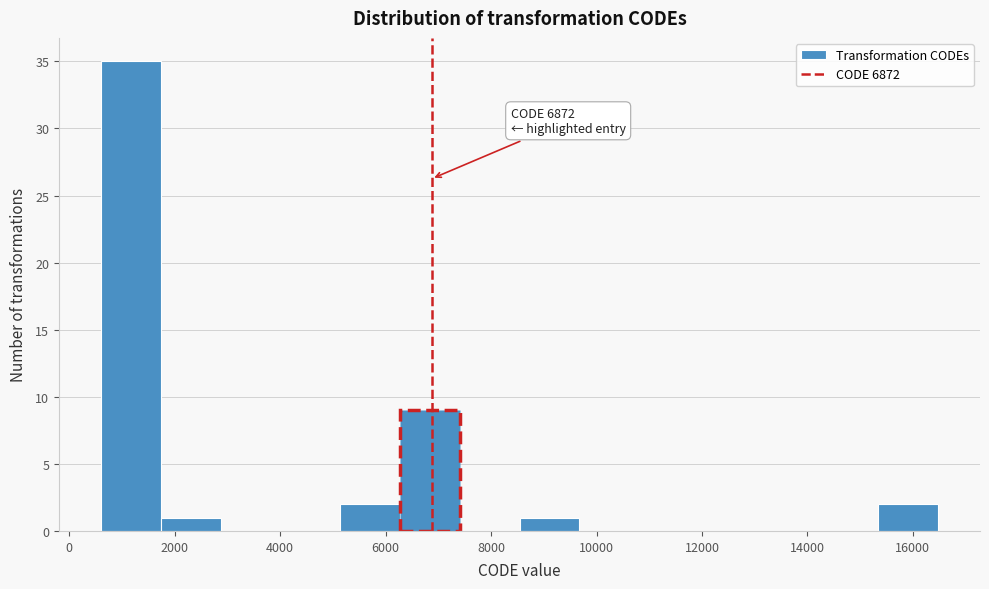

Which range on the x-axis has the tallest bar?

600 to 1800